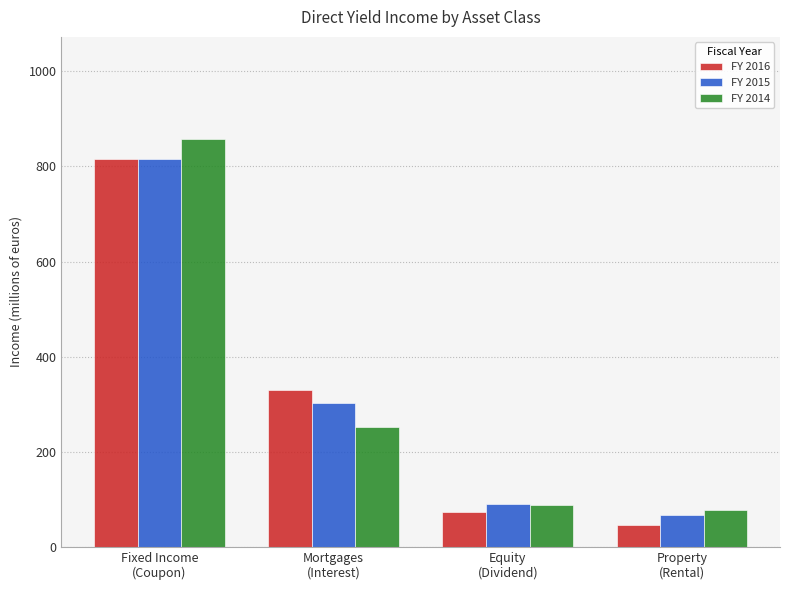

What is the minimum value shown in the chart?

45